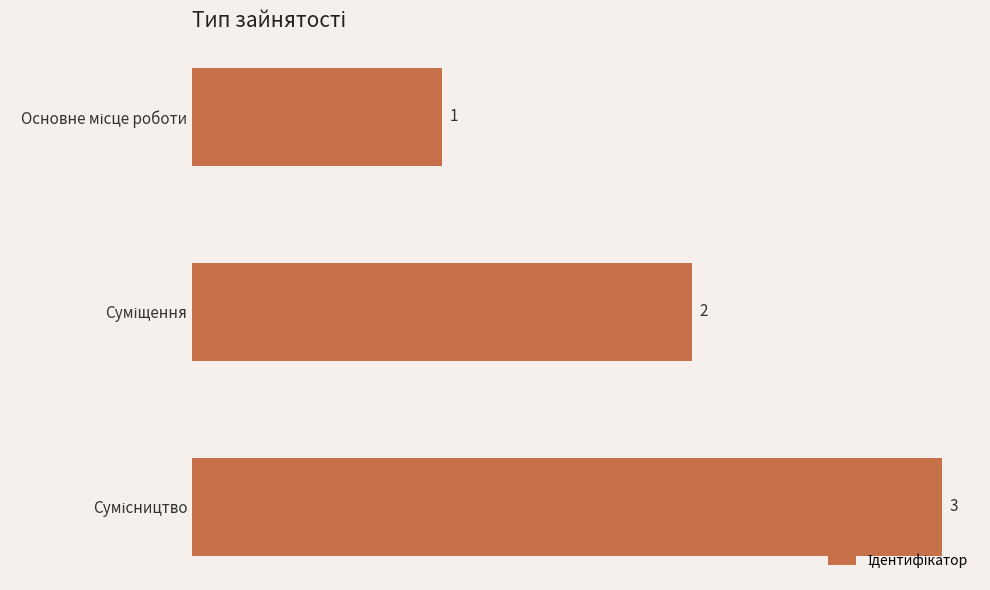

What is the value of the 2nd bar from the top?

2